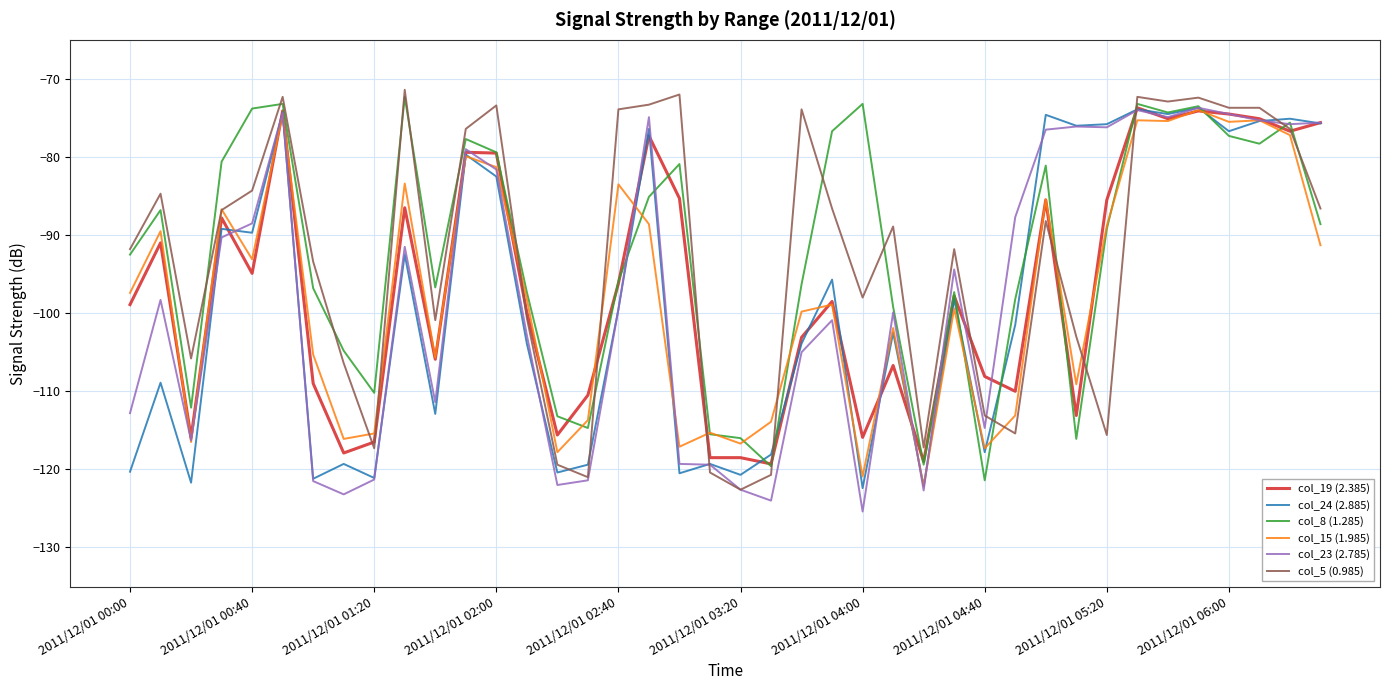

What is the highest value of the col_5 (0.985) series?

-71.4